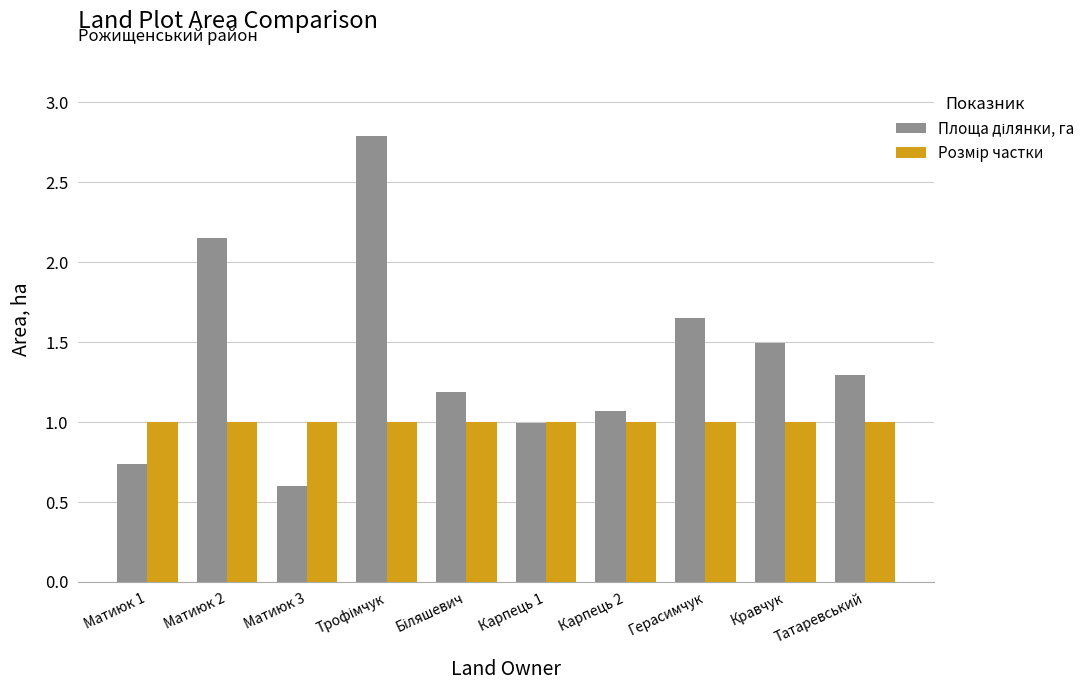

What is the total value across all series at Татаревський?

2.3